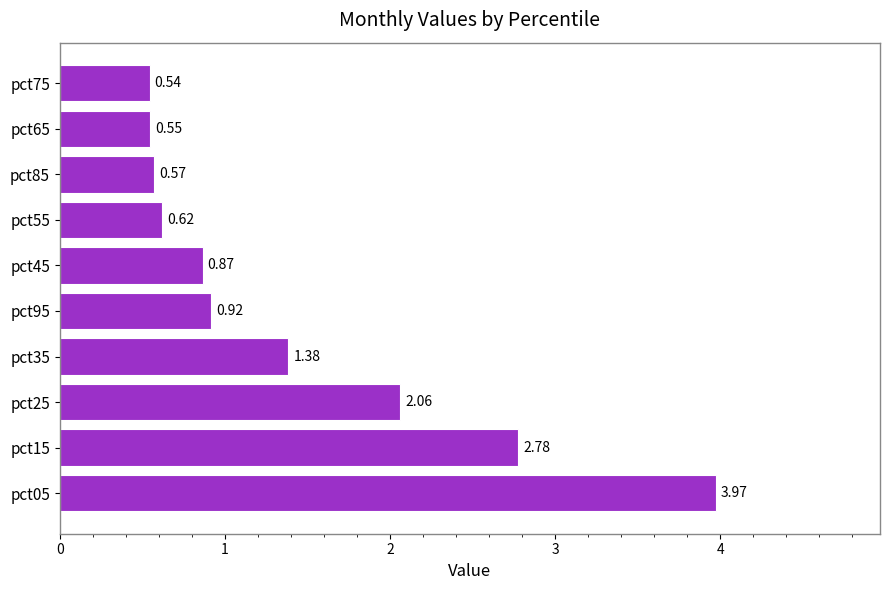

What is the ratio of the value at pct35 to the value at pct25?

0.7